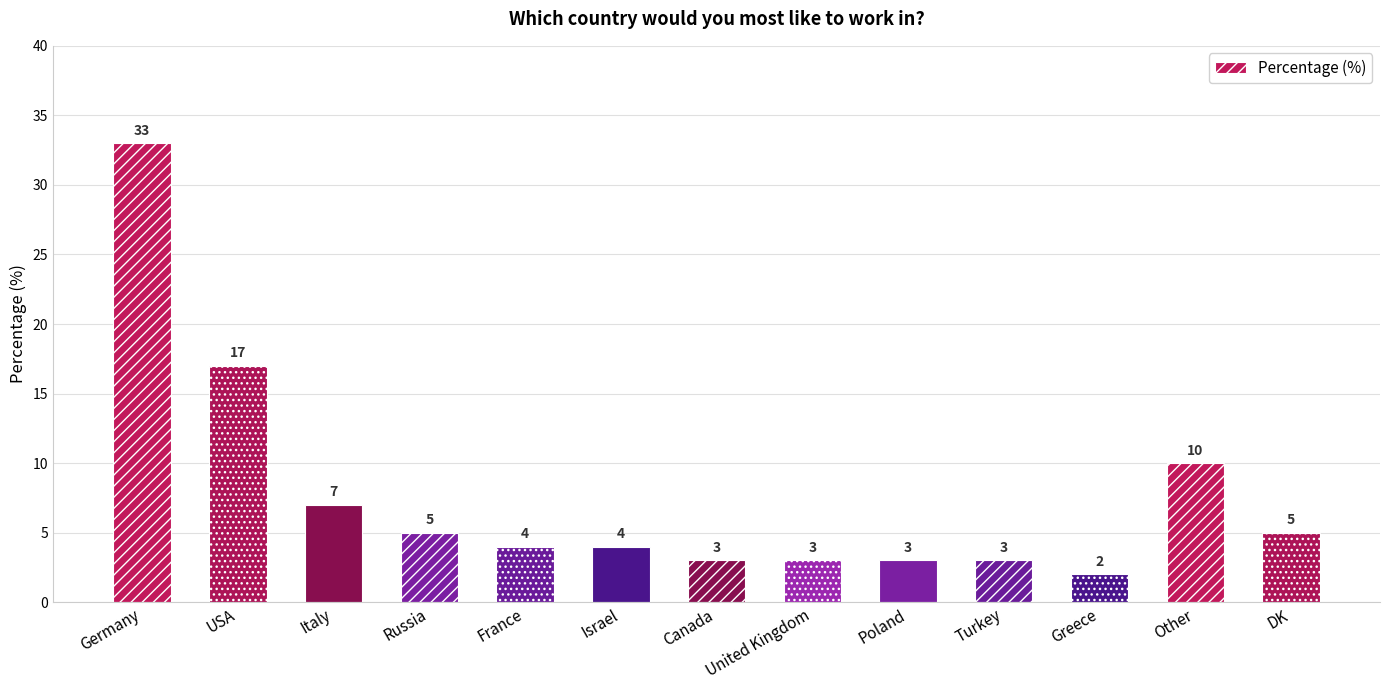

What is the difference between the second highest and second lowest values?

14